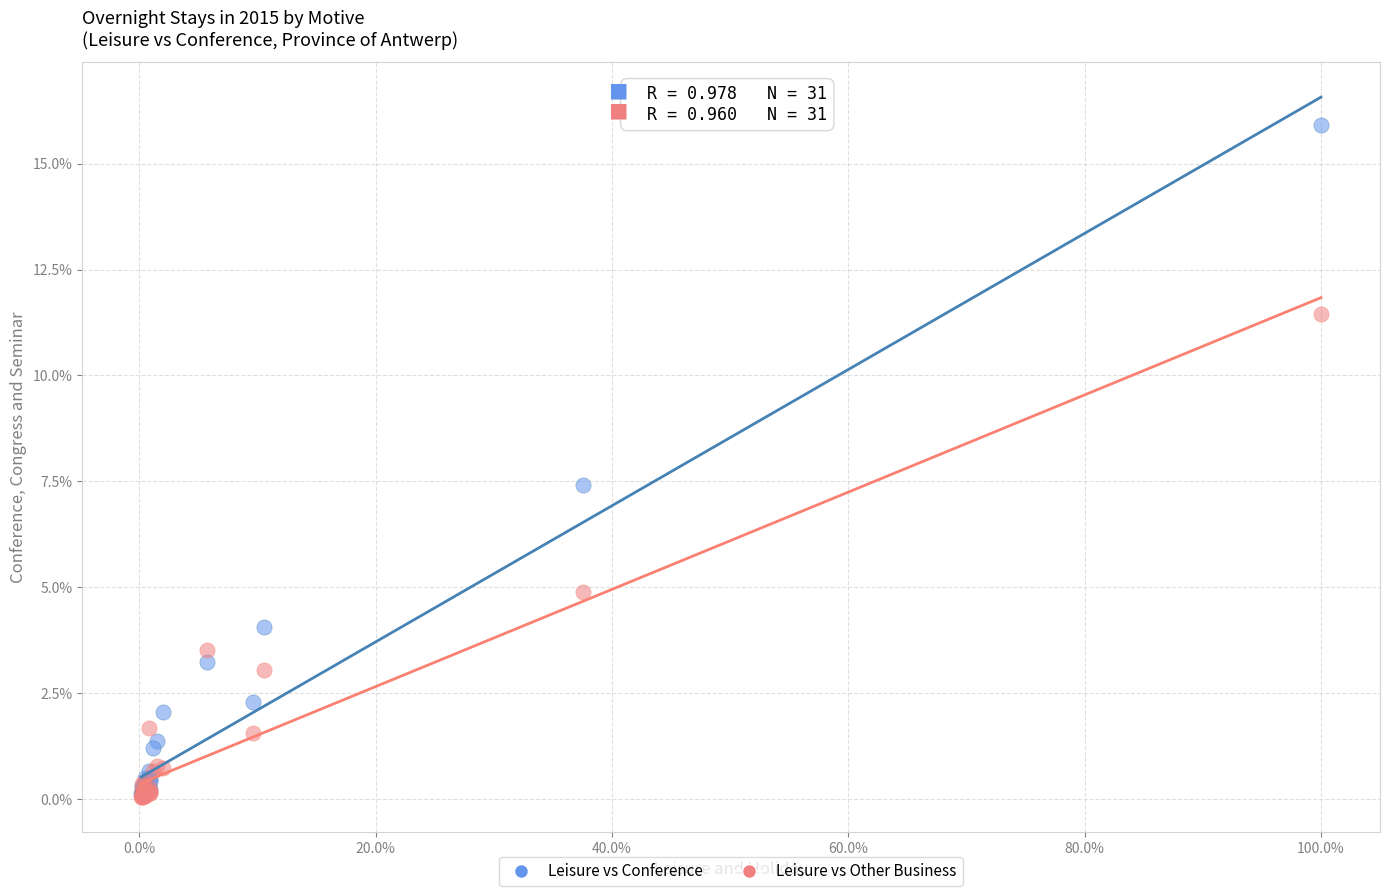

What are all the series names shown in the legend?

Leisure vs Conference, Leisure vs Other Business